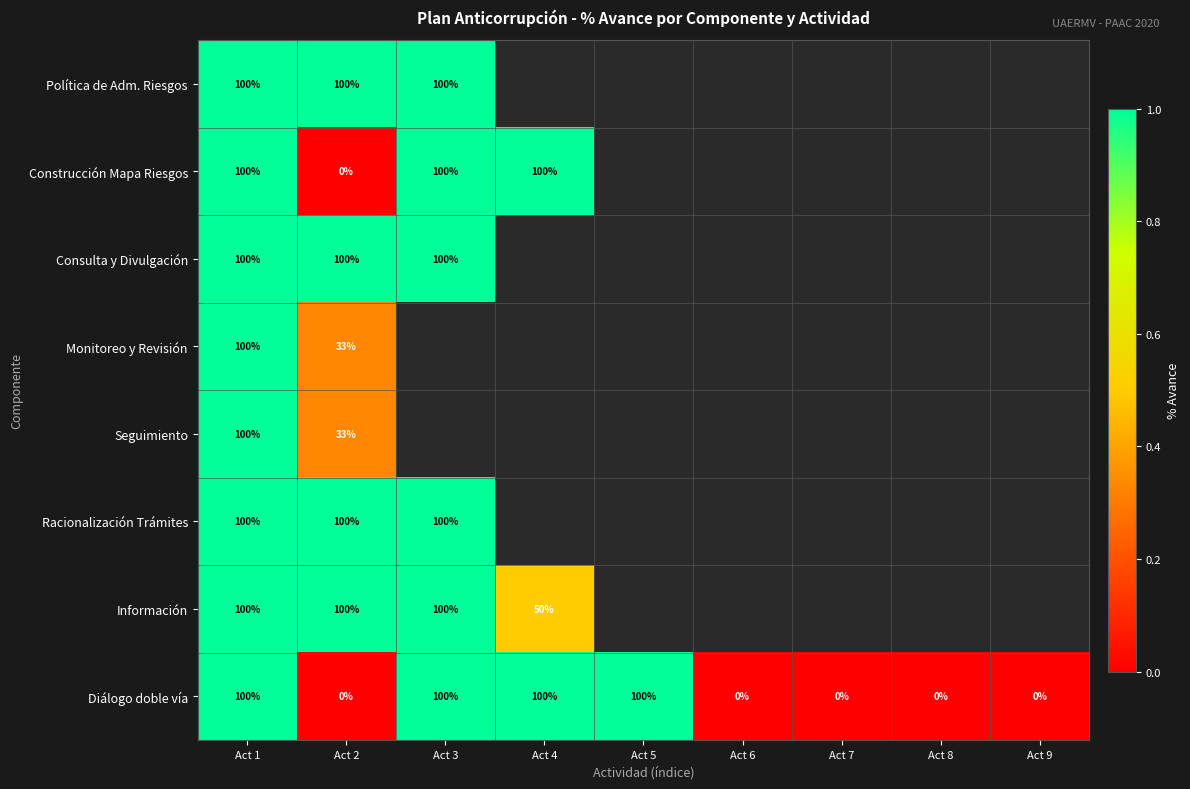

Is the value of Diálogo doble vía at Act 7 greater than the value of Monitoreo y Revisión at Act 2?

No